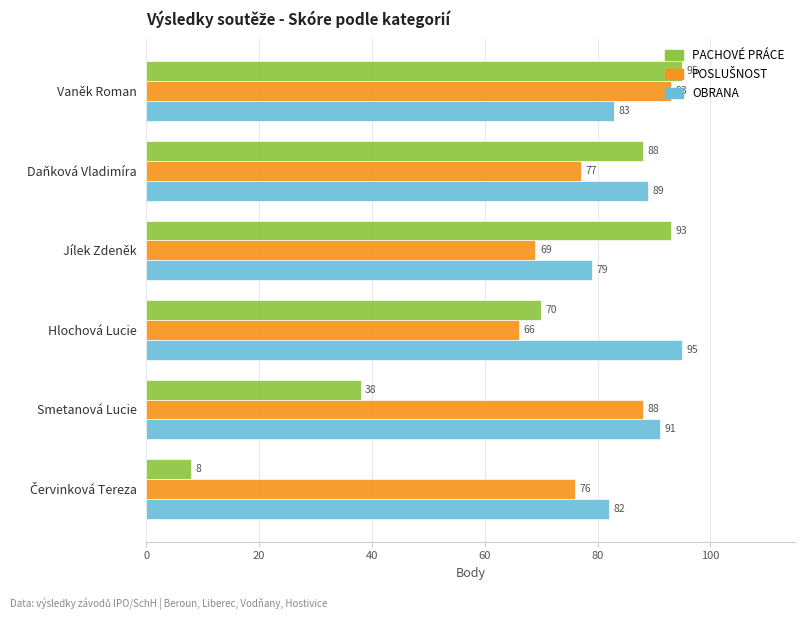

Which series has the largest range (max minus min)?

PACHOVÉ PRÁCE